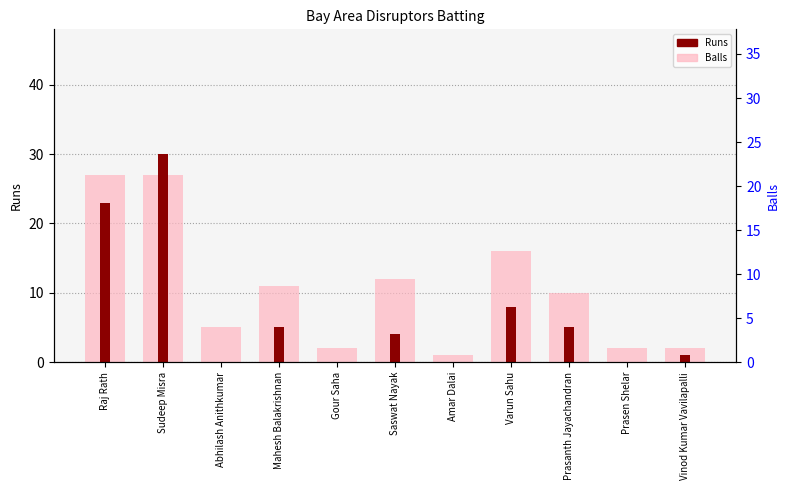

Is it true that Runs equals 0 at Prasen Shelar?

True